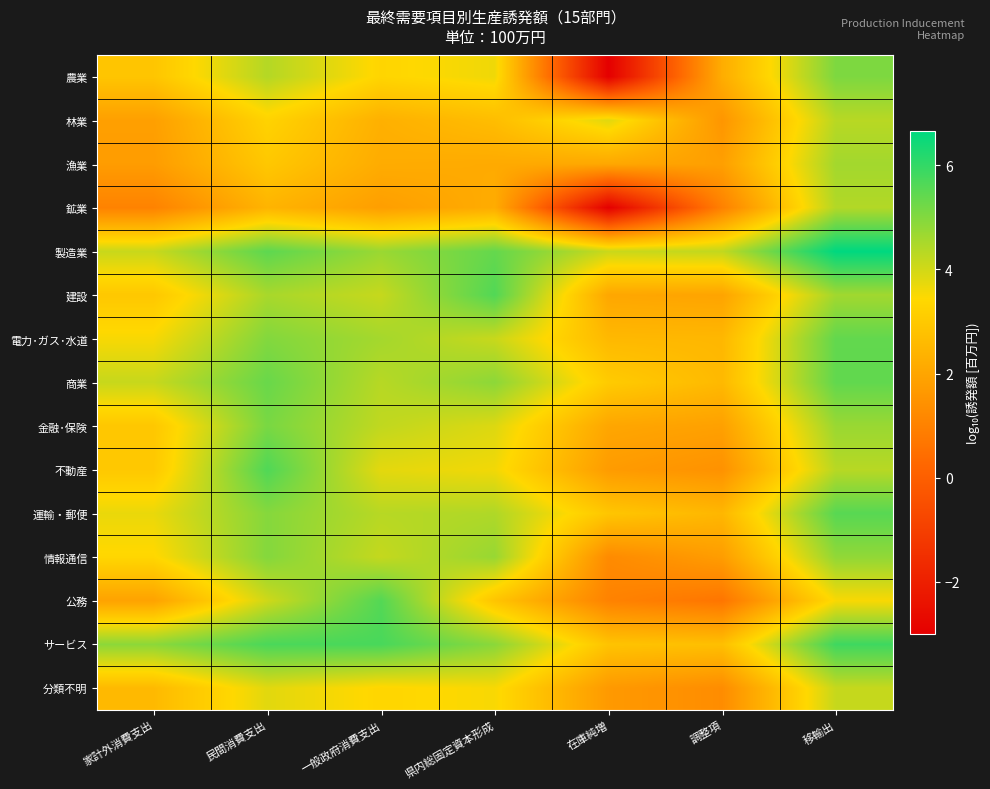

What is the greatest value displayed?

6.7